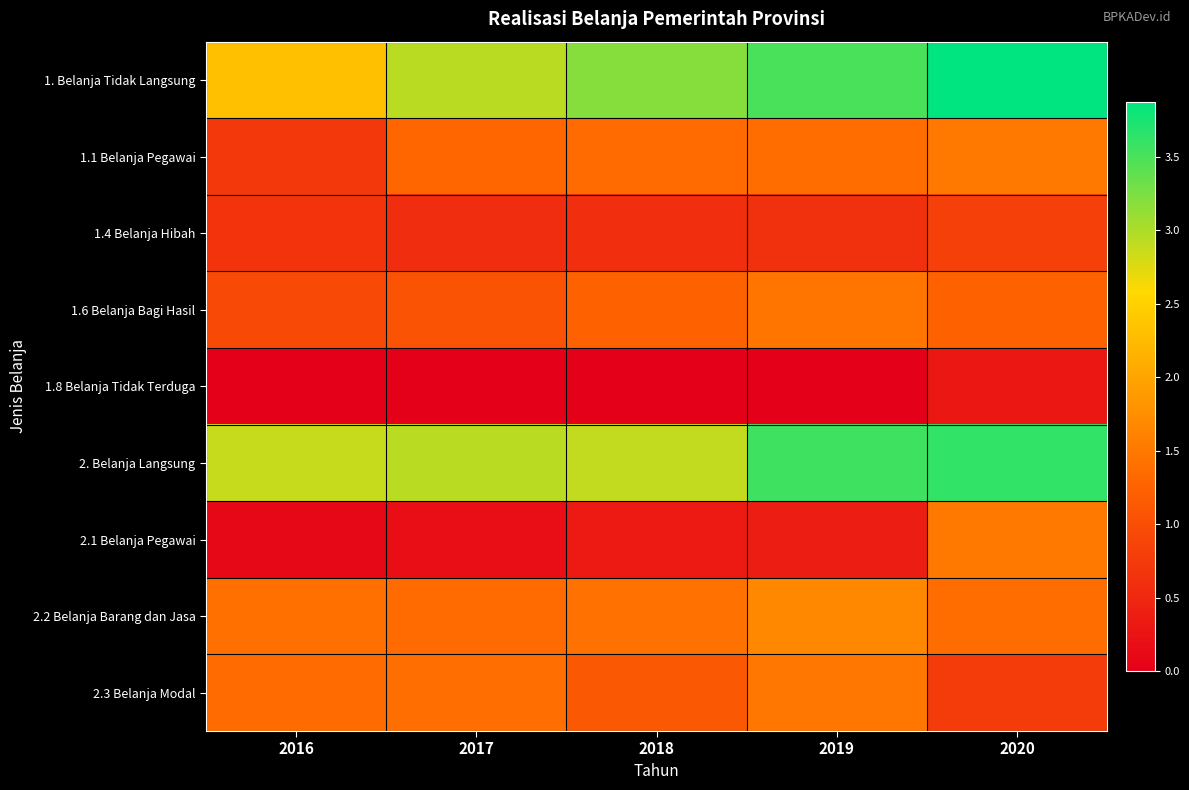

Which label corresponds to the largest value in the chart?

2020